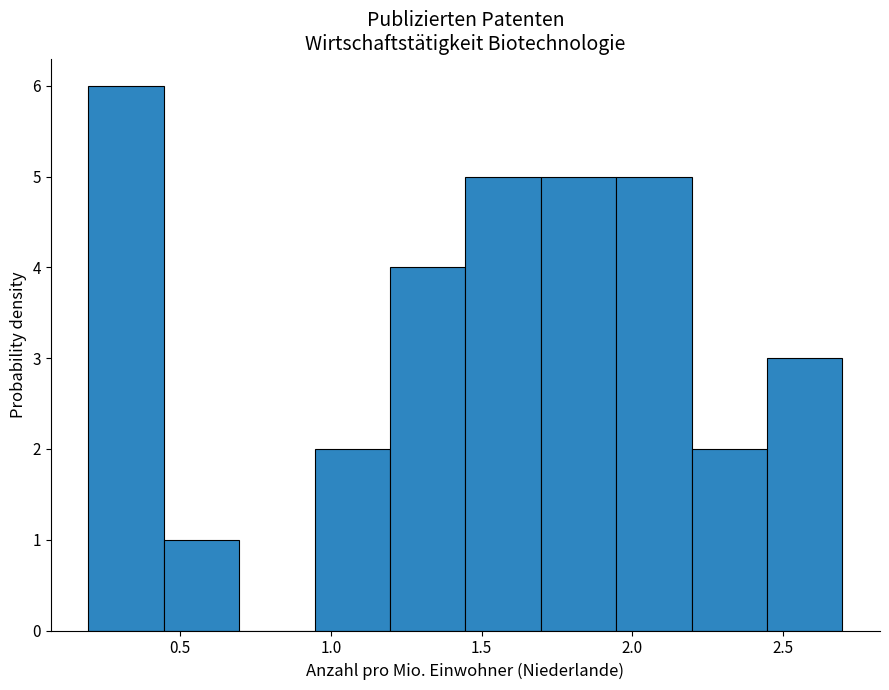

Reading left to right, transcribe this chart: for each bar, give the range it covers on the x-axis and its height. Neither the bar edges nor the heights are printed on the chart, so give them approximately, as read against the axes.

0.20 to 0.45: 6
0.45 to 0.70: 1
0.70 to 0.95: 0
0.95 to 1.20: 2
1.20 to 1.45: 4
1.45 to 1.70: 5
1.70 to 1.95: 5
1.95 to 2.20: 5
2.20 to 2.45: 2
2.45 to 2.70: 3